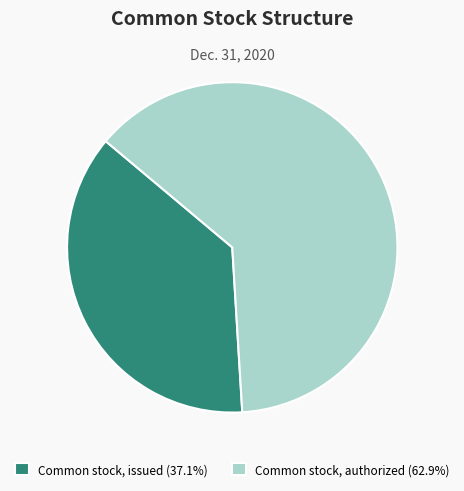

Combined, do Common stock, issued (37.1%) and Common stock, authorized (62.9%) account for over 50%?

Yes